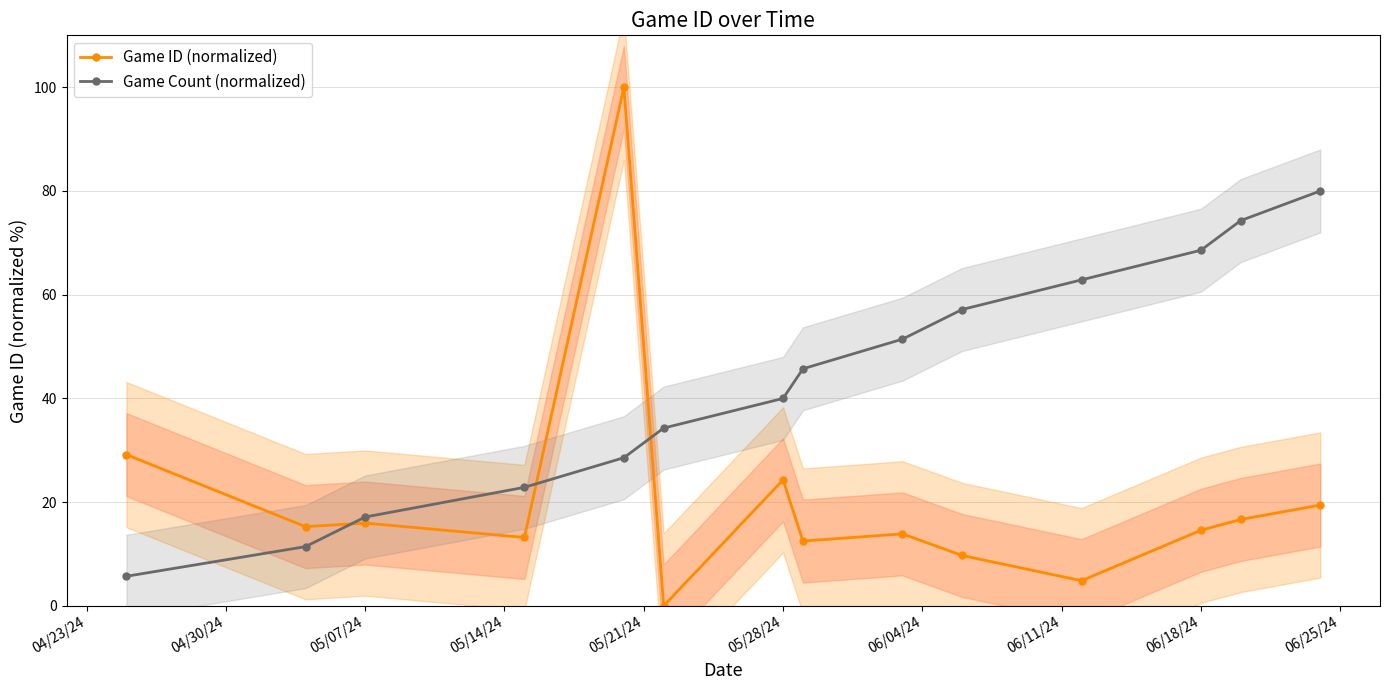

Rank the series by their maximum value, from highest to lowest.

Game ID (normalized), Game Count (normalized)